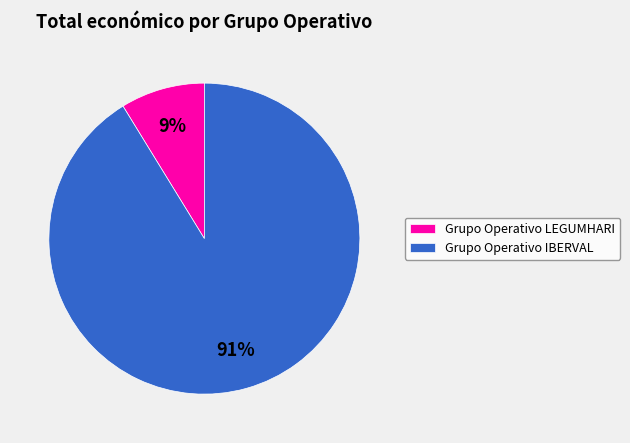

How many segments does this pie chart have?

2